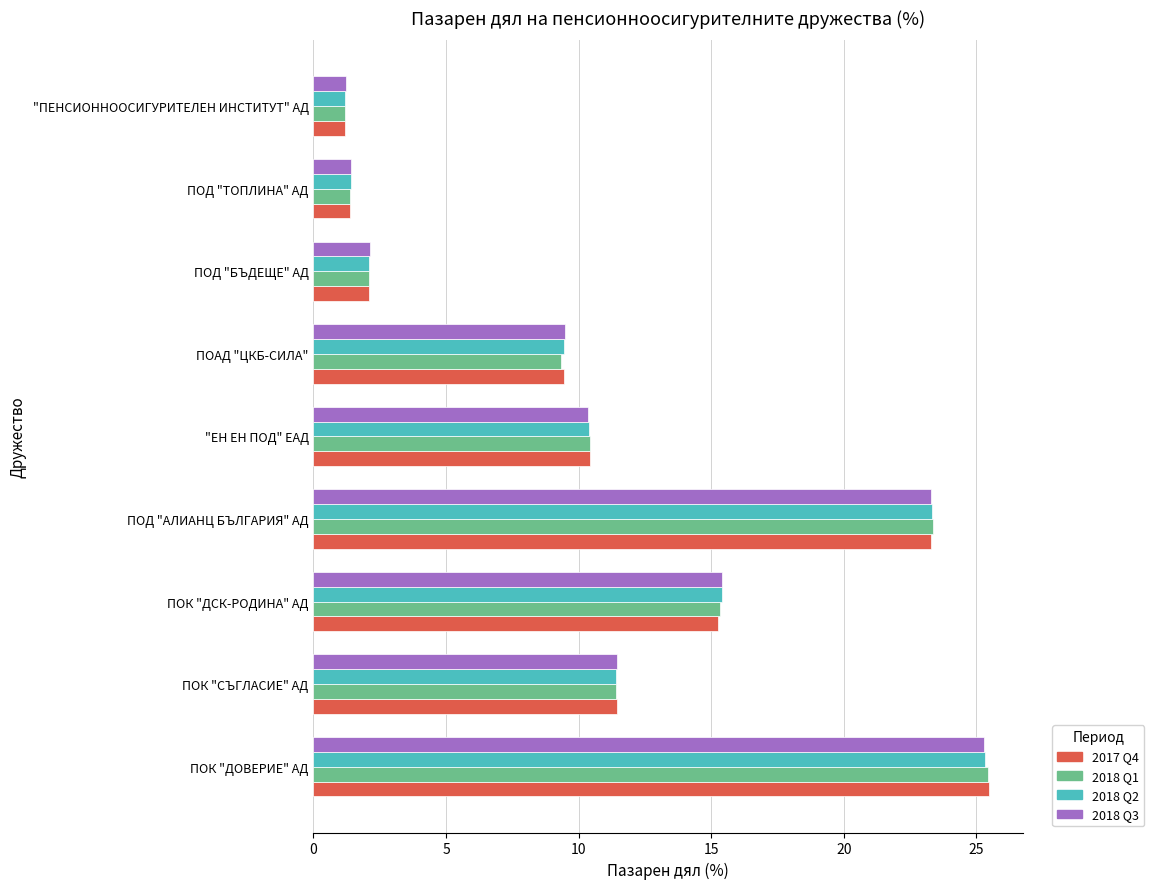

At which category is the sum across all series the highest?

ПОК "ДОВЕРИЕ" АД